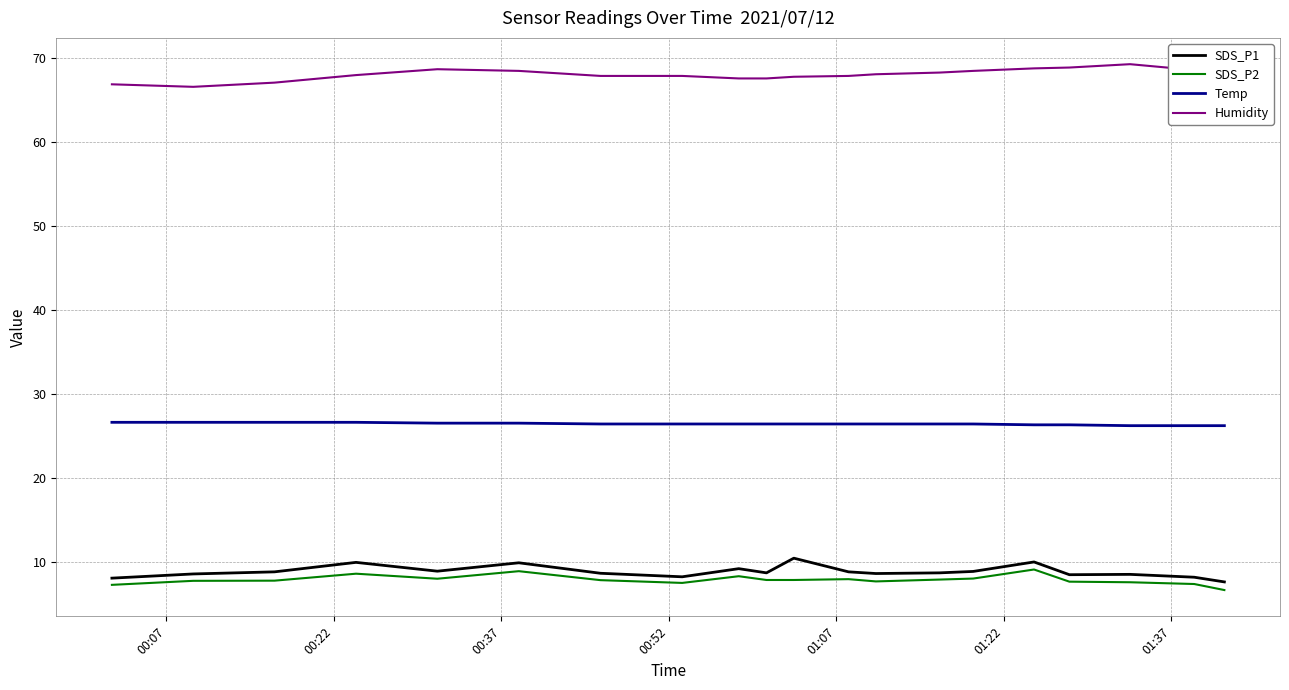

What is the maximum value for SDS_P1?

10.4